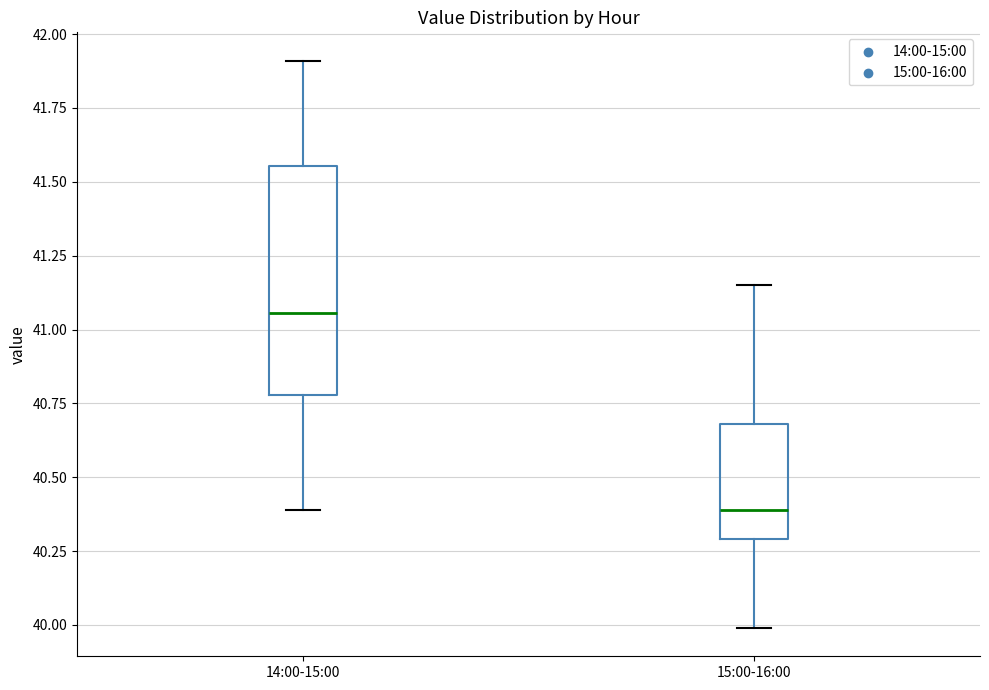

Where is the upper edge of the box for 15:00-16:00 on the y-axis? The values are not printed on the chart, so give them approximately, as read against the axis.

40.70